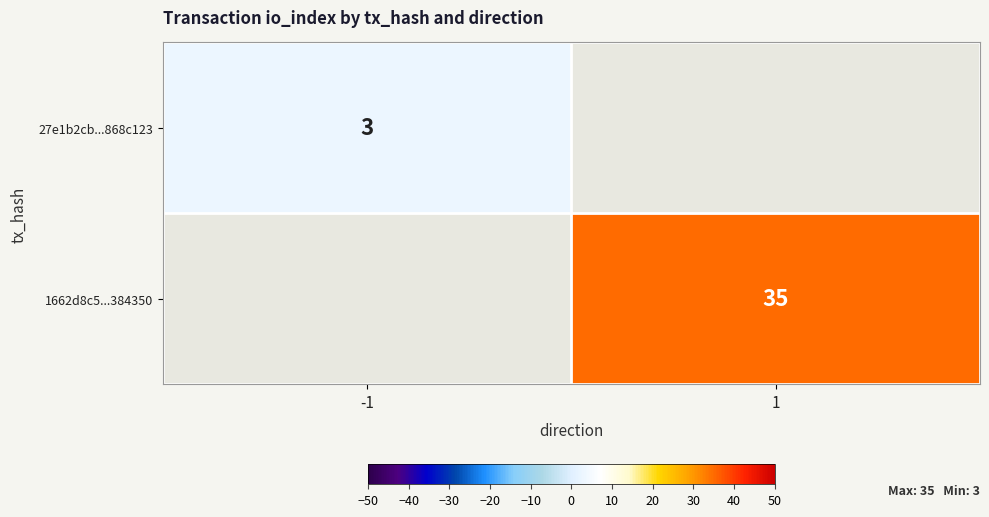

How many categories are shown in the chart?

2